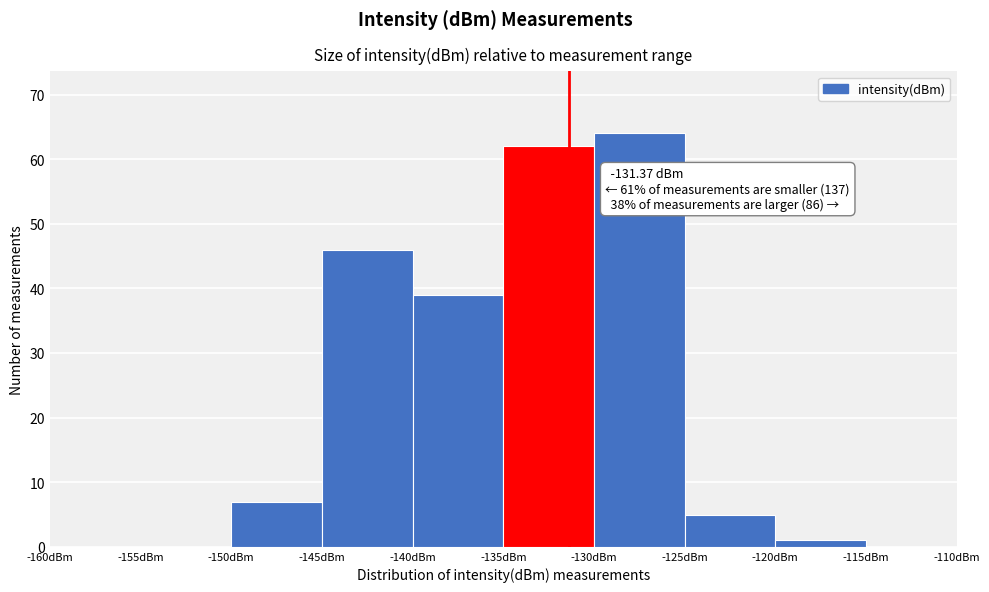

Over which range of the x-axis is the bar tallest?

-130 to -125